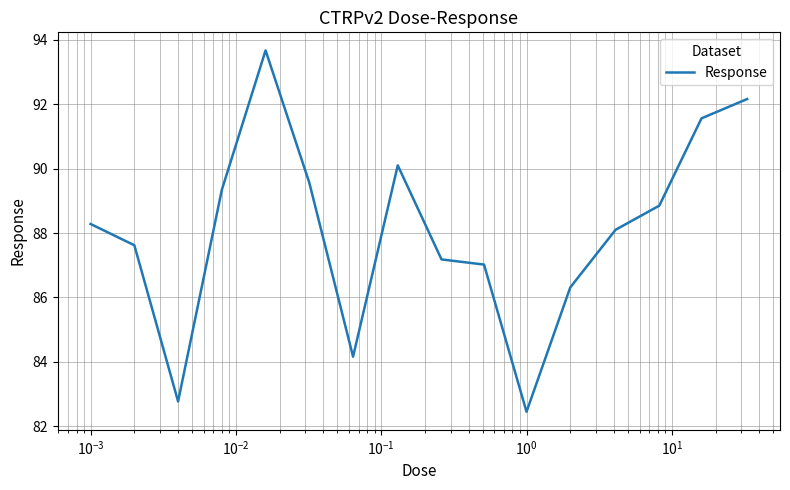

What is the greatest value displayed?

93.7